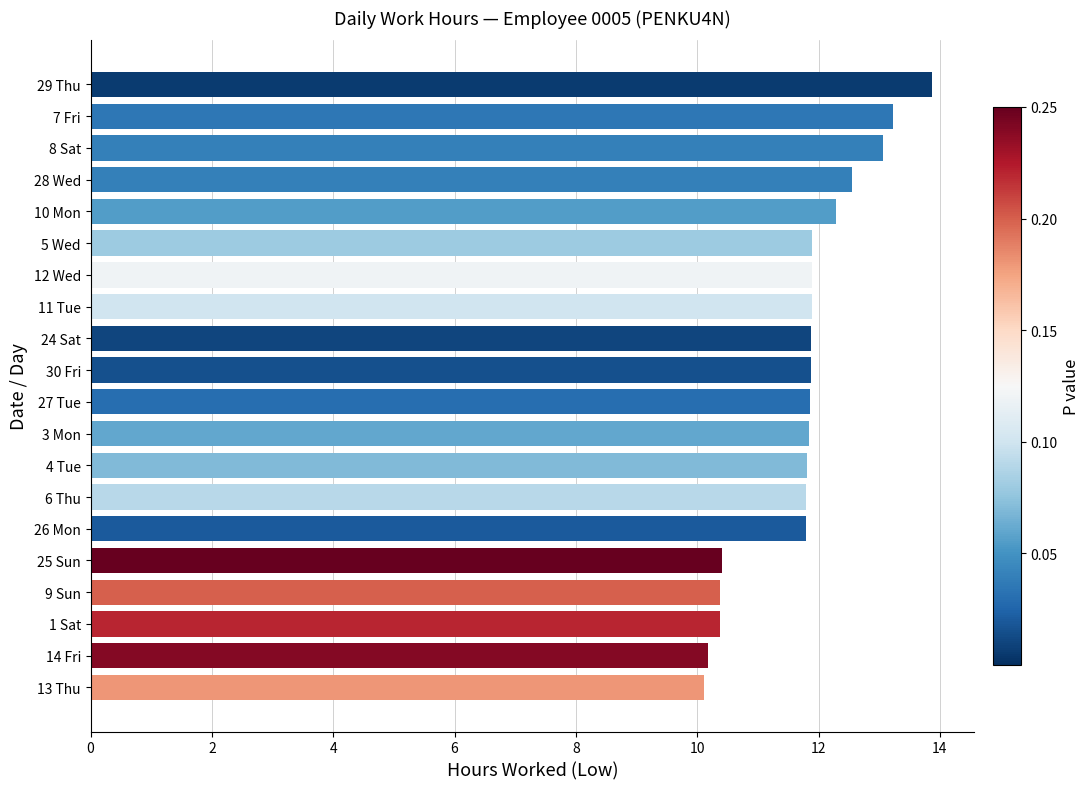

What is the difference between the values at 30 Fri and 8 Sat?

1.2